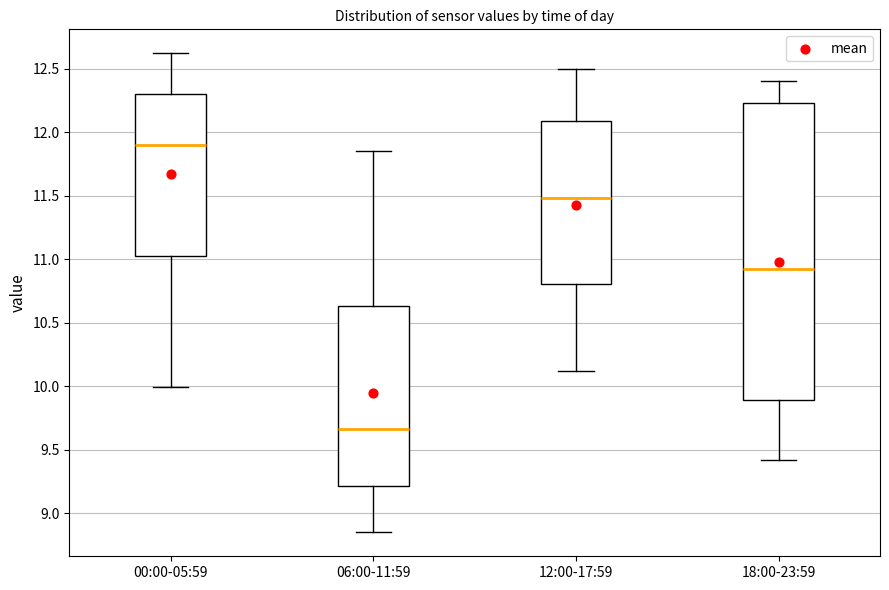

Reading left to right, transcribe this box plot: for each box, give where its median line is, the range the box spans, and where its two whiskers end, as read against the y-axis. The values are not printed on the chart, so give them approximately, as read against the axis.

00:00-05:59: median 11.90, box 11.05 to 12.30, whiskers 10.00 to 12.60
06:00-11:59: median 9.65, box 9.20 to 10.65, whiskers 8.85 to 11.85
12:00-17:59: median 11.50, box 10.80 to 12.10, whiskers 10.10 to 12.50
18:00-23:59: median 10.95, box 9.90 to 12.25, whiskers 9.40 to 12.40